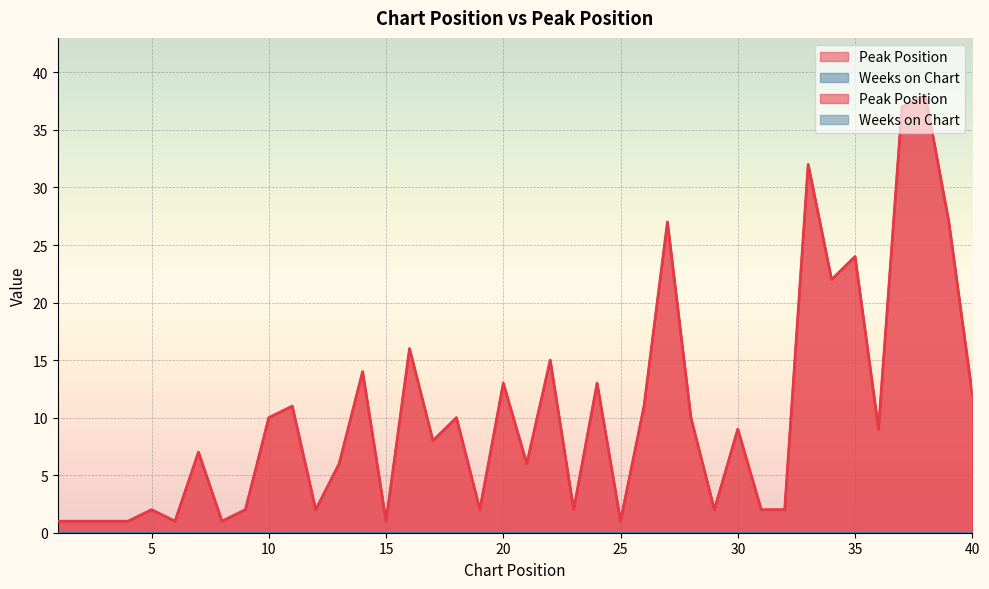

Approximately how many times larger is the value at 30 compared to 28?

0.9